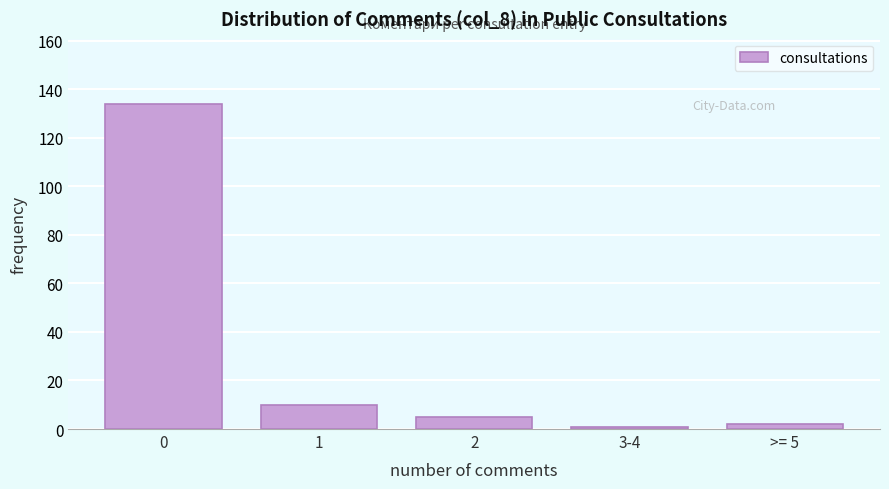

Reading left to right, what are all the values shown in this chart?

134	10	5	1	2